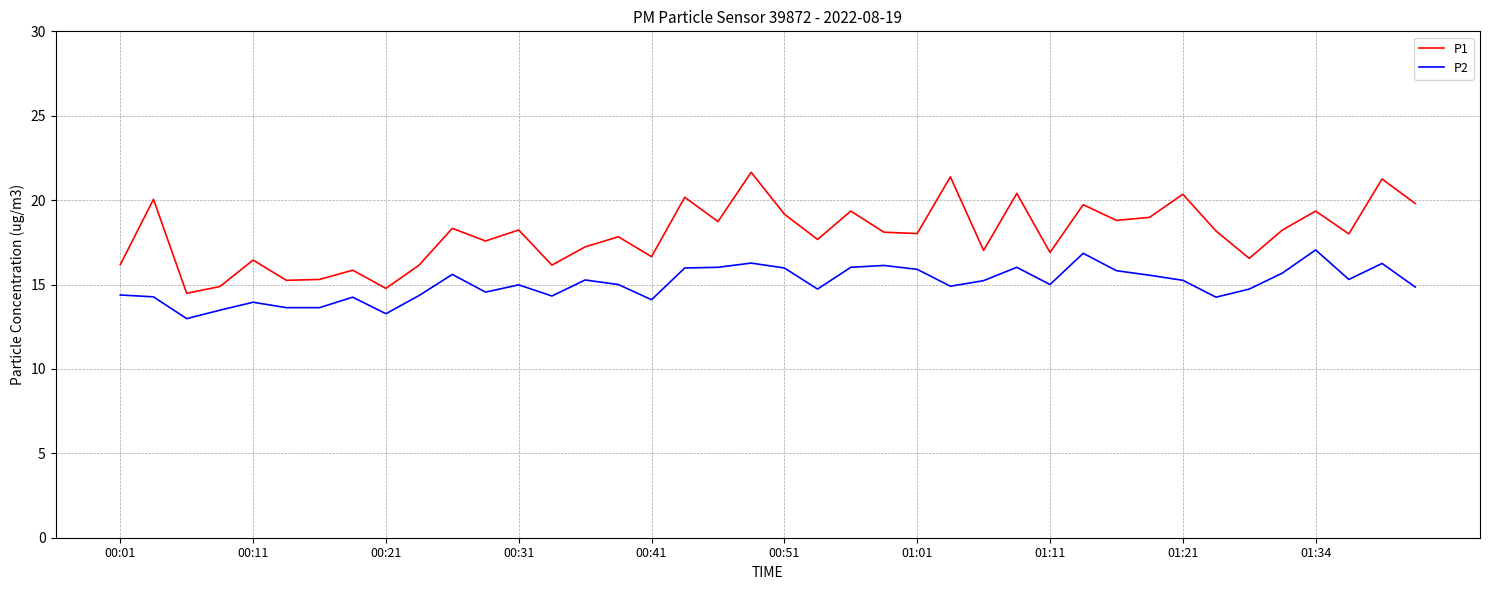

Which series has the widest spread of values?

P1